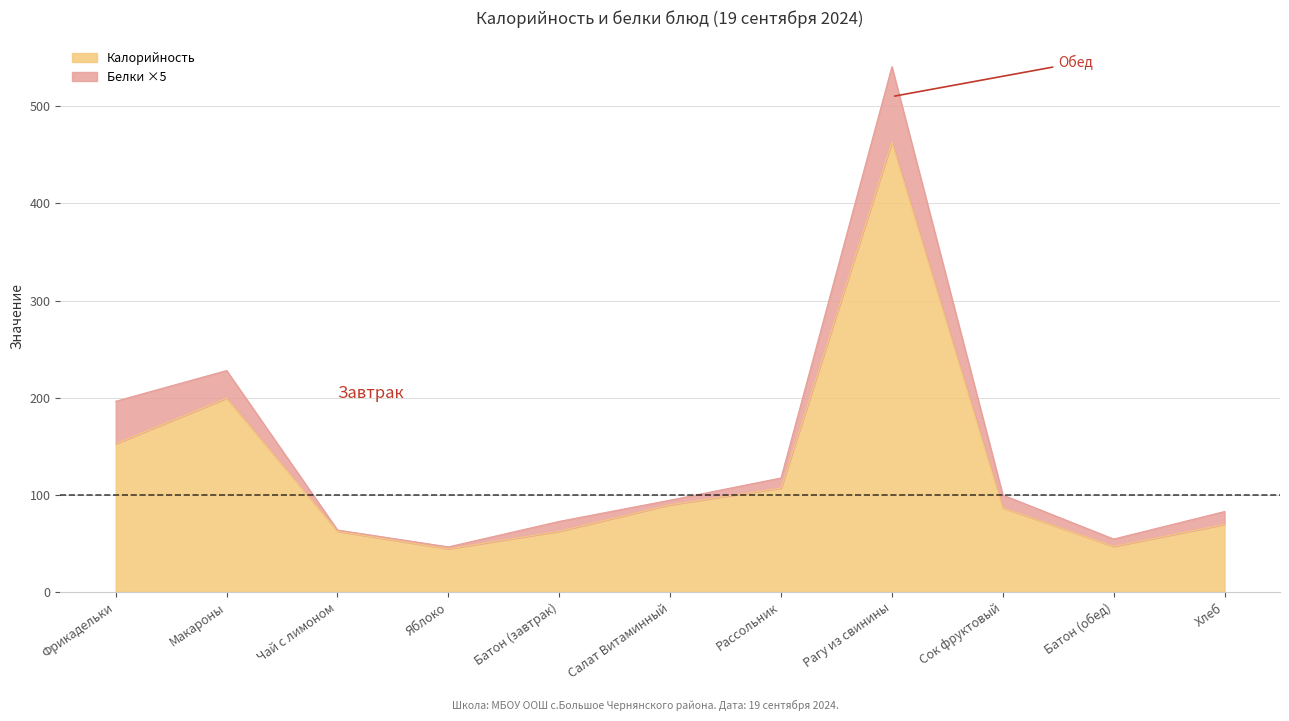

Is it true that the value at Рагу из свинины is 757.4?

False